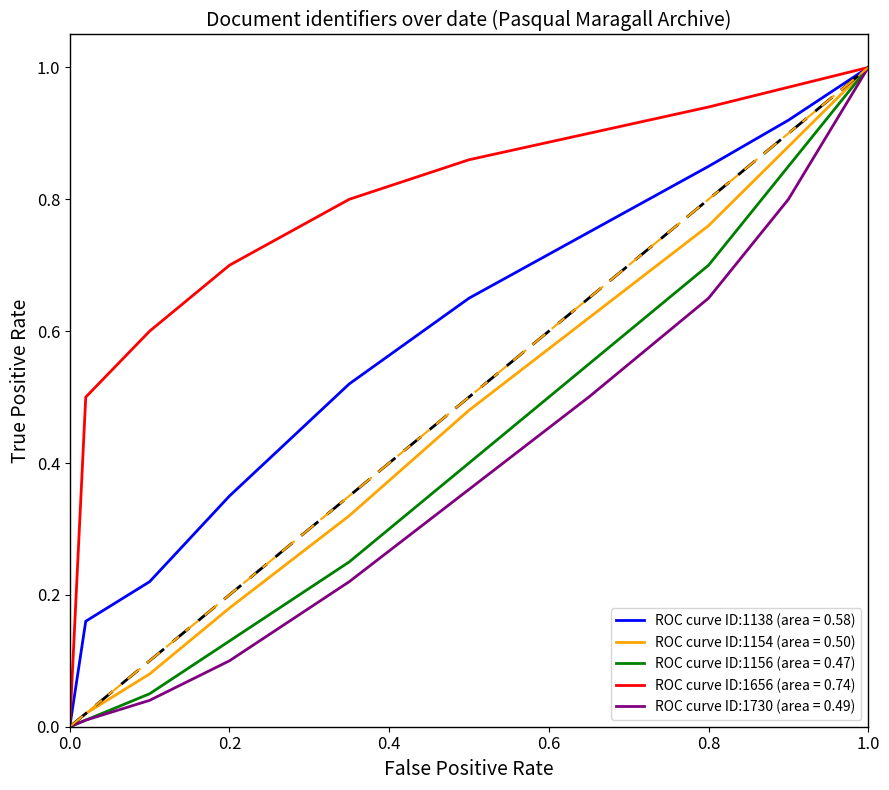

Which series has the largest total across all categories?

ROC curve ID:1656 (area = 0.74)